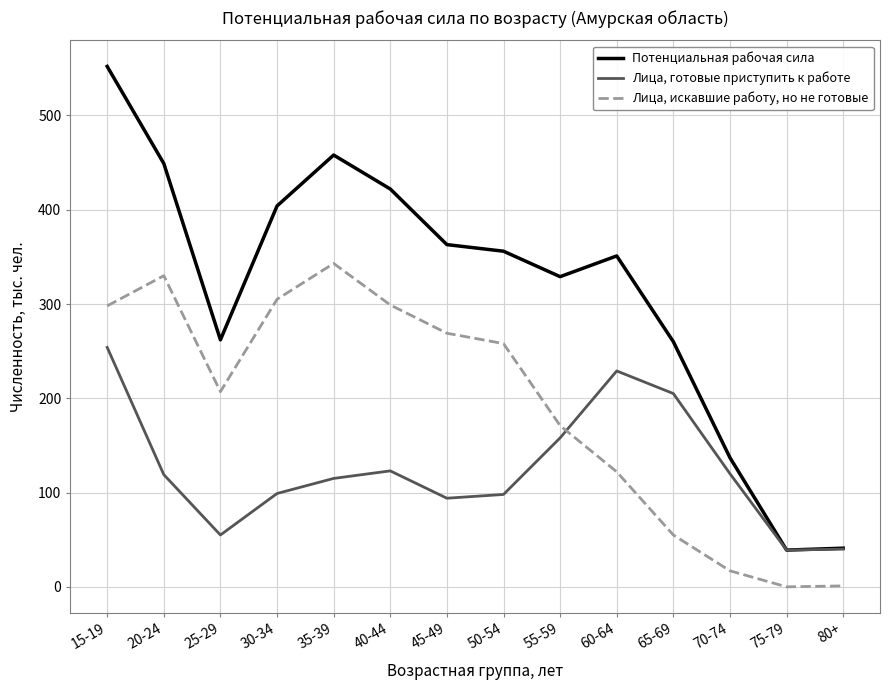

What is the difference between the Лица, готовые приступить к работе values at 60-64 and 65-69?

24